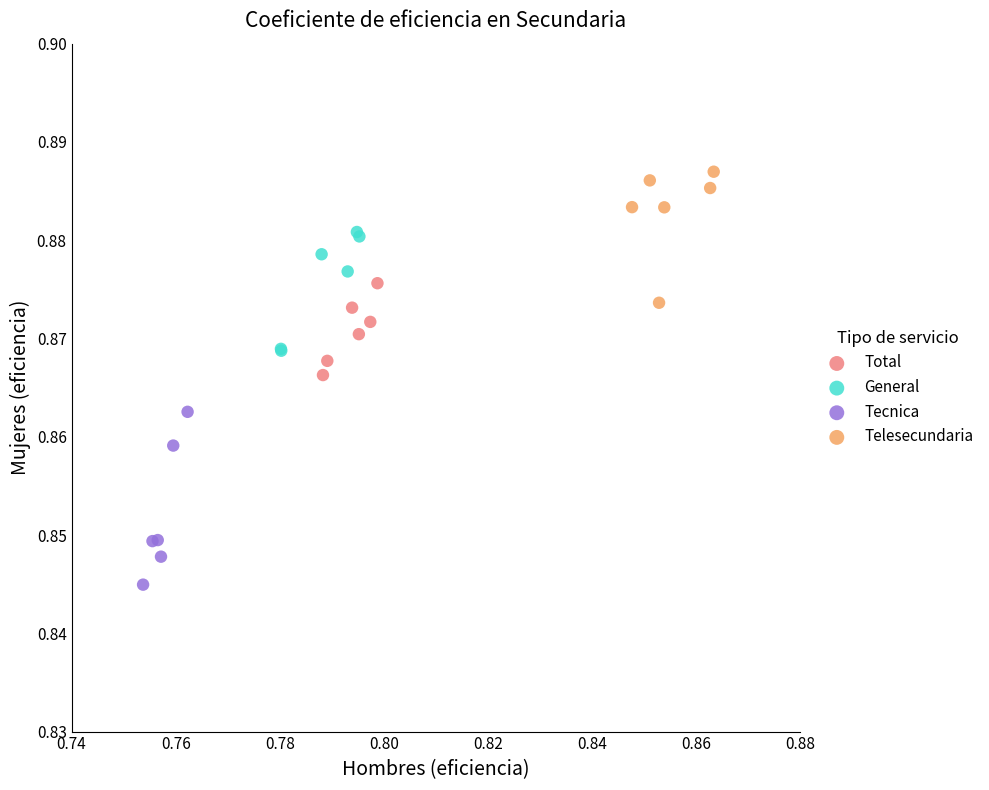

Which series contains the lowest Y value?

Tecnica